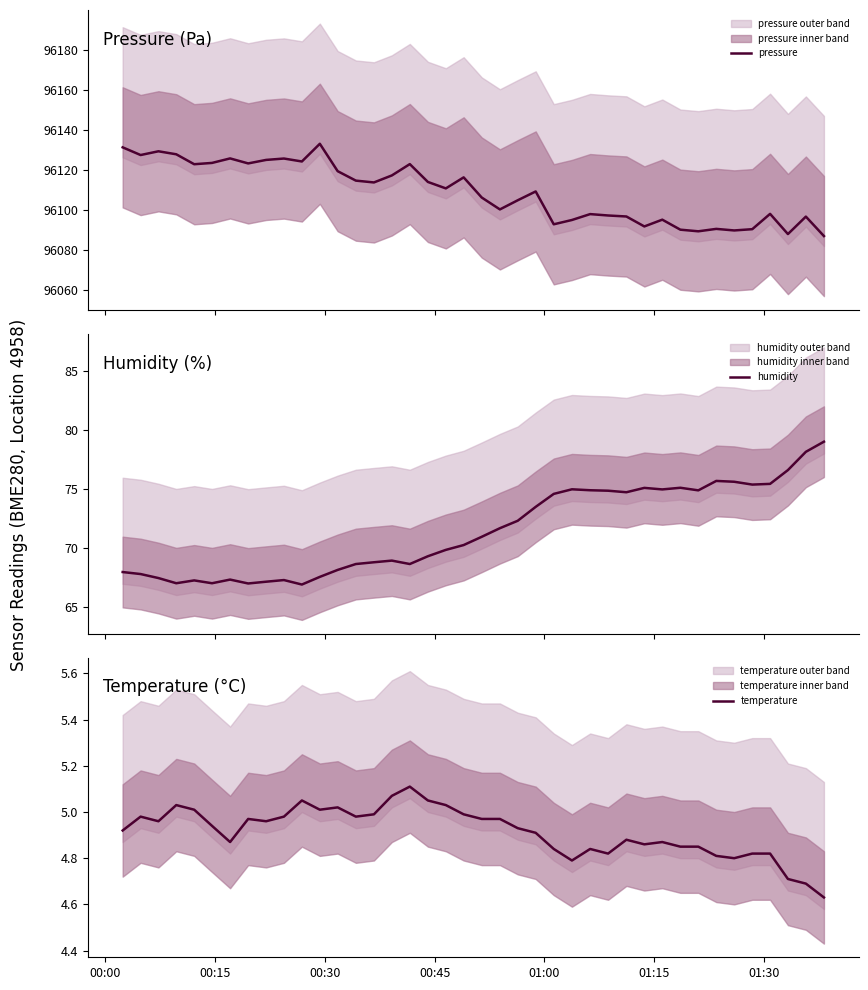

What are all the series names shown in the legend?

pressure, humidity, temperature